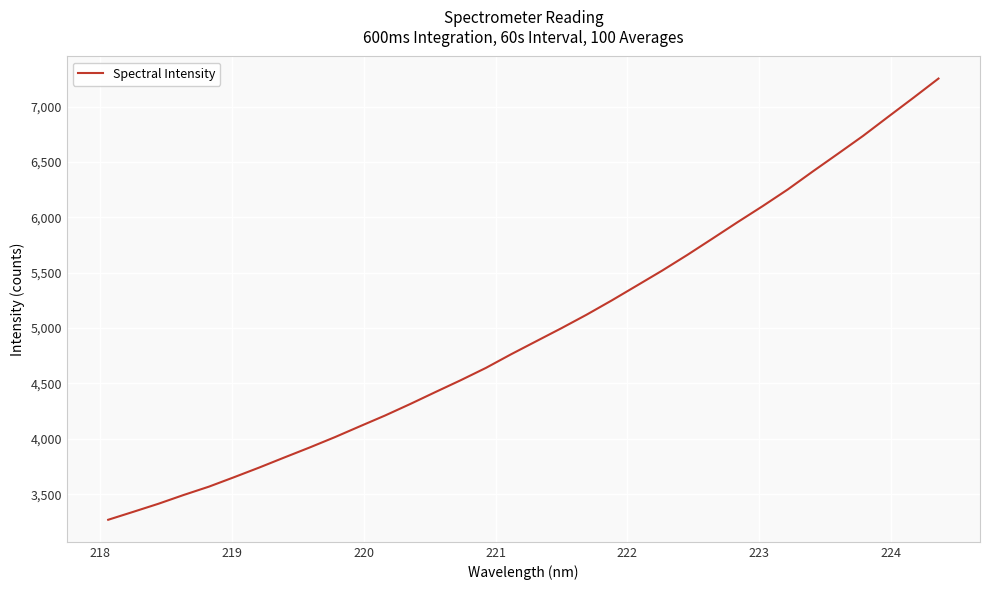

What is the greatest value displayed?

7253.8